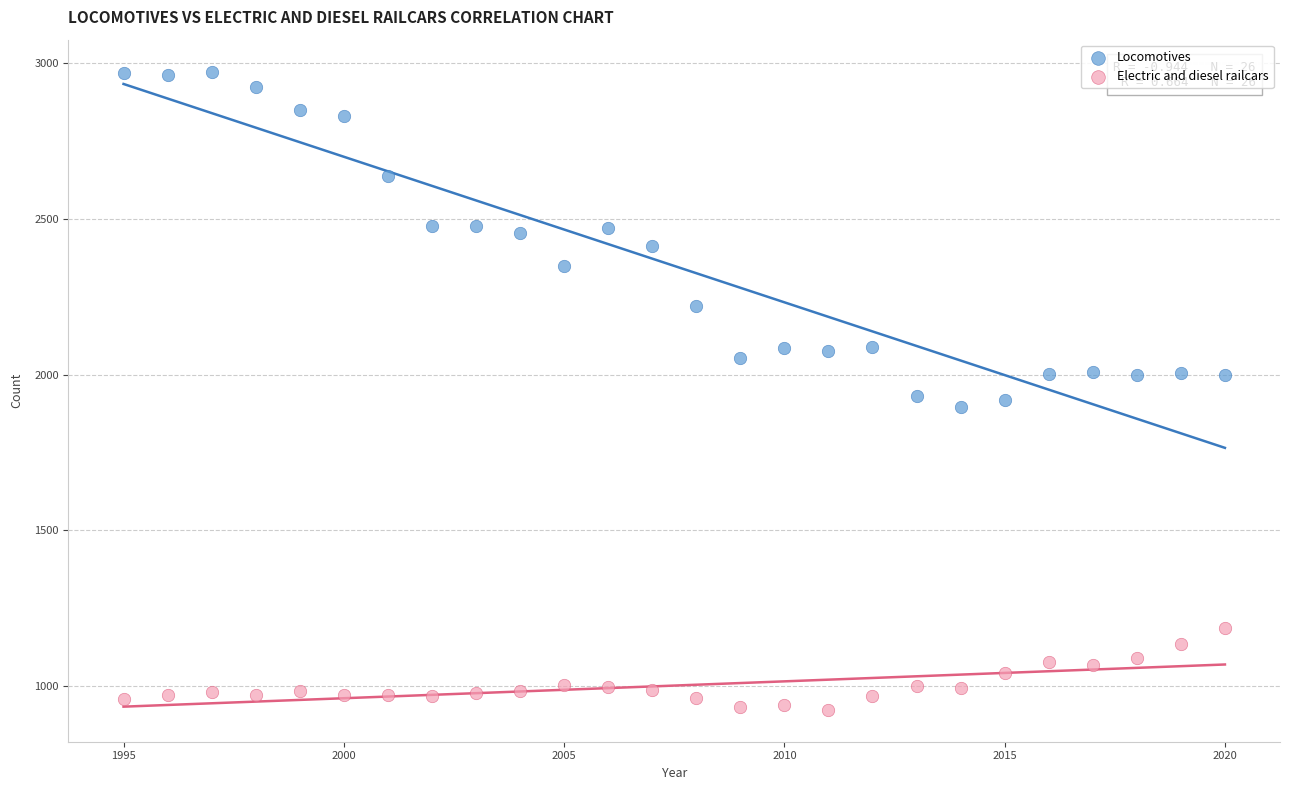

Which series reaches the minimum Y coordinate?

Electric and diesel railcars